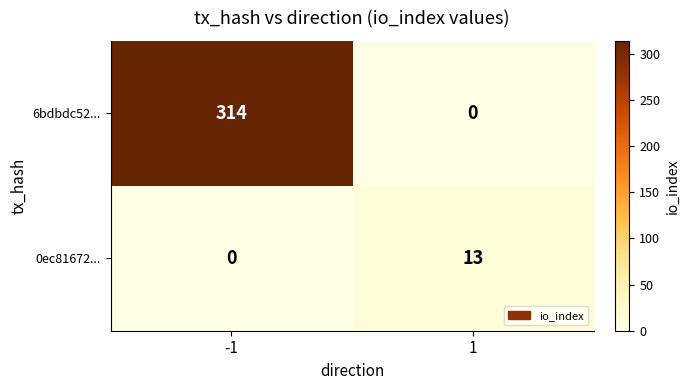

What is the approximate value of 0ec81672... at 1?

13